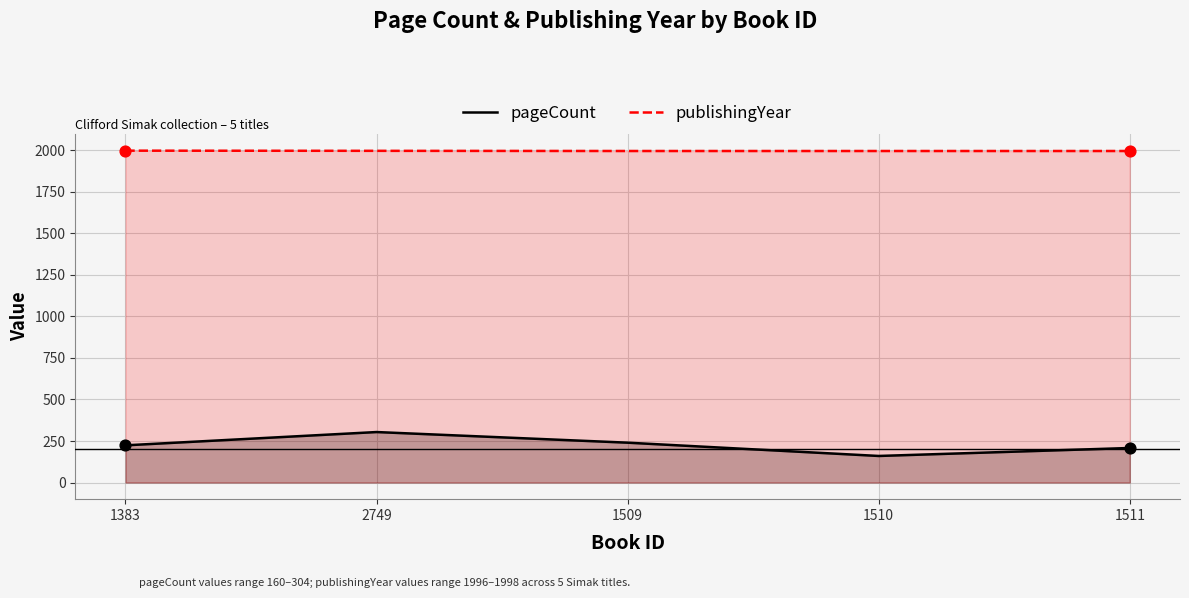

Which series has the widest spread of Y values?

pageCount